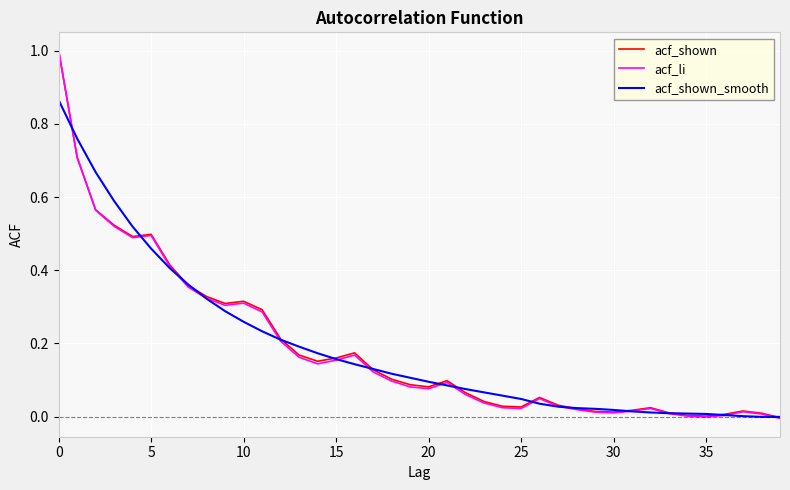

Which series has the largest range (max minus min)?

acf_li